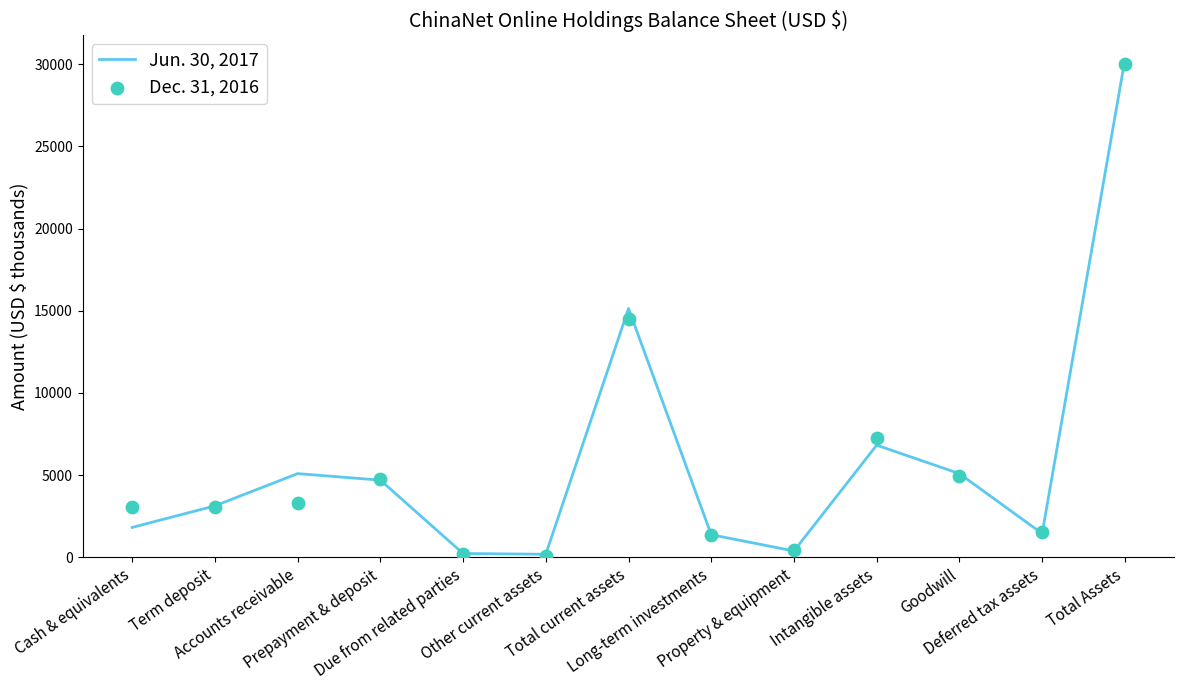

At which category is the sum across all series the highest?

Total Assets